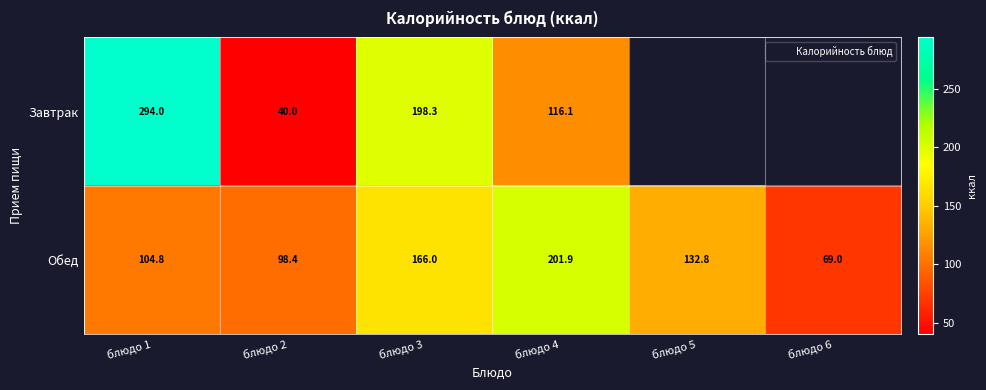

Which has a higher value, блюдо 5 or блюдо 2?

блюдо 2